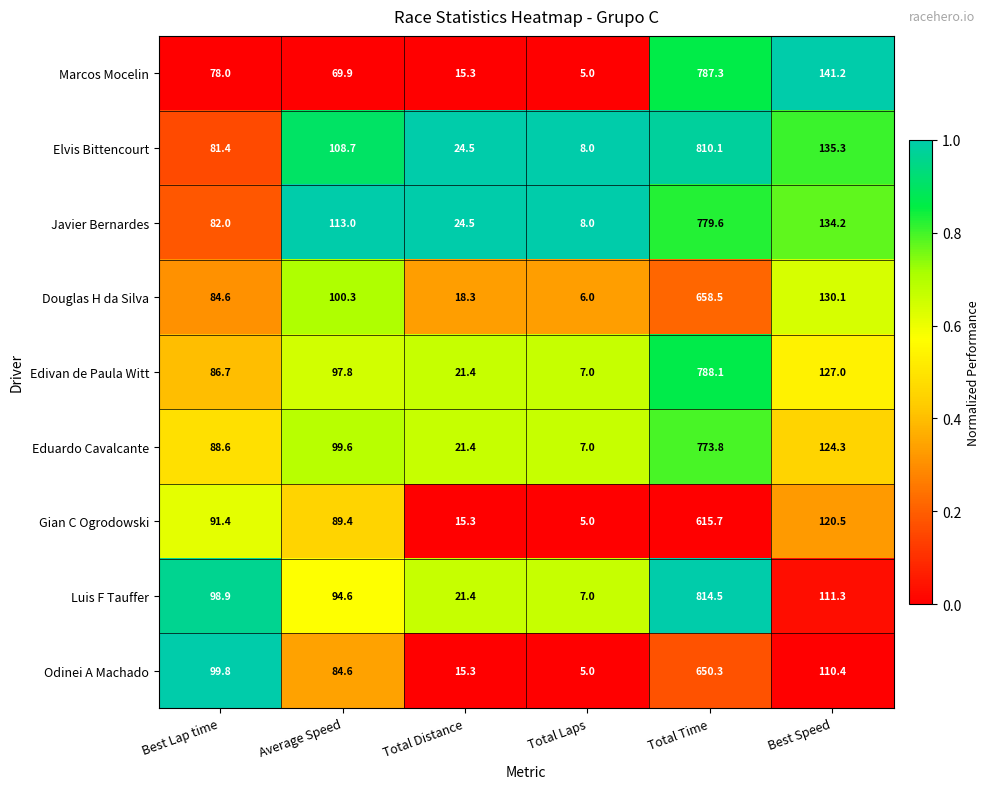

Is it true that Gian C Ogrodowski equals 1020.9 at Total Time?

False